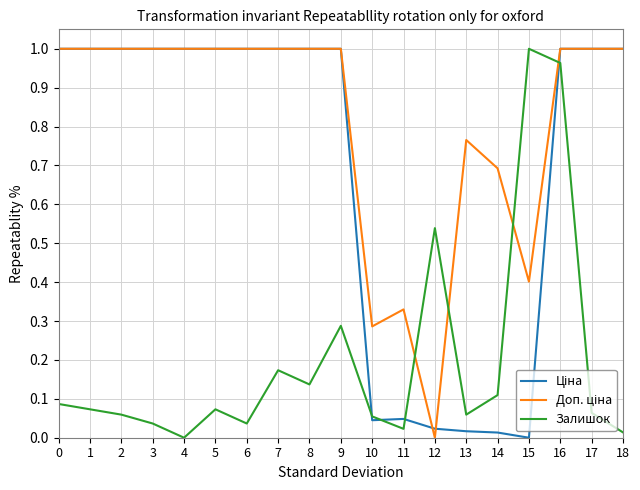

At how many categories does at least one series exceed 0?

19